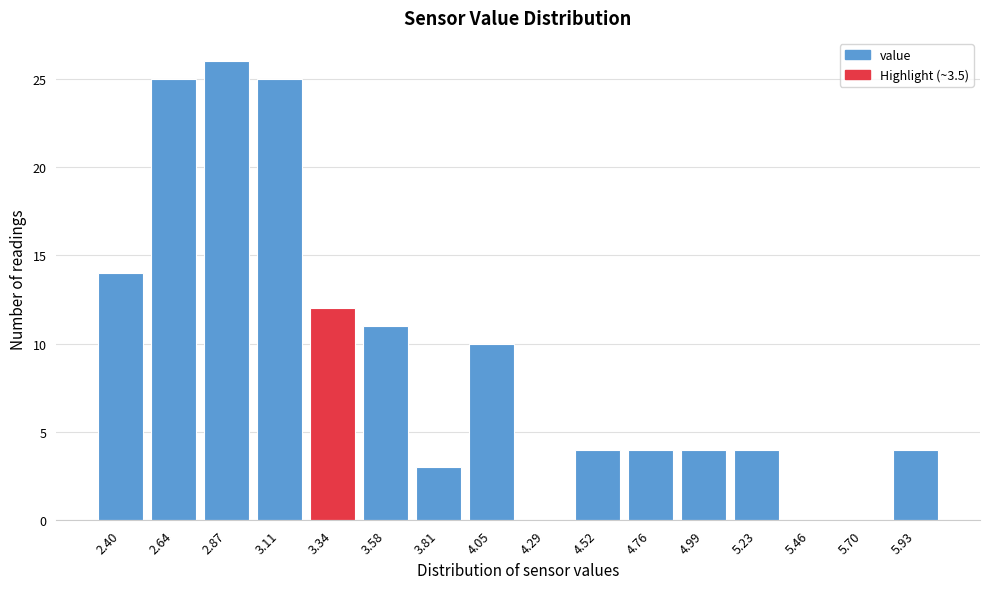

Reading left to right, transcribe all the data shown in this chart.

2.40=14	2.64=25	2.87=26	3.11=25	3.34=12	3.58=11	3.81=3	4.05=10	4.29=0	4.52=4	4.76=4	4.99=4	5.23=4	5.46=0	5.70=0	5.93=4